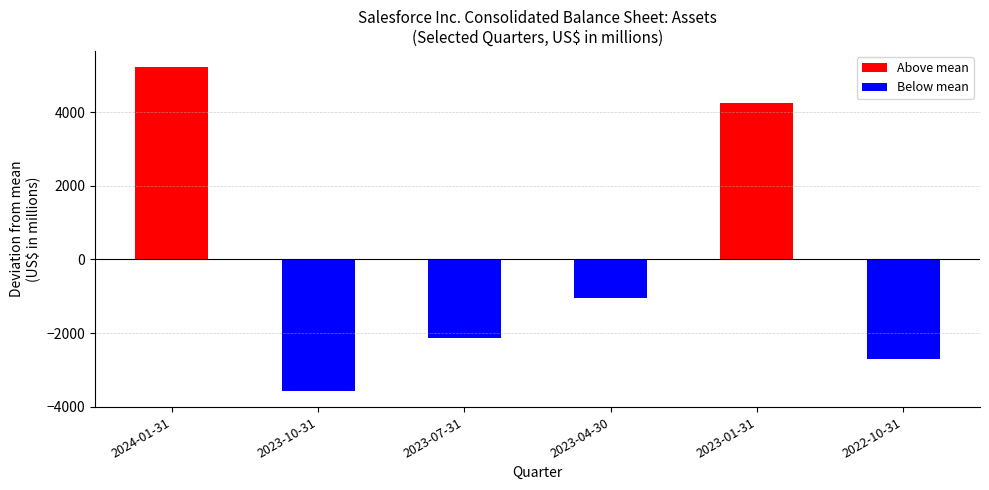

List the labels in order of value, largest first.

2024-01-31, 2023-01-31, 2023-04-30, 2023-07-31, 2022-10-31, 2023-10-31